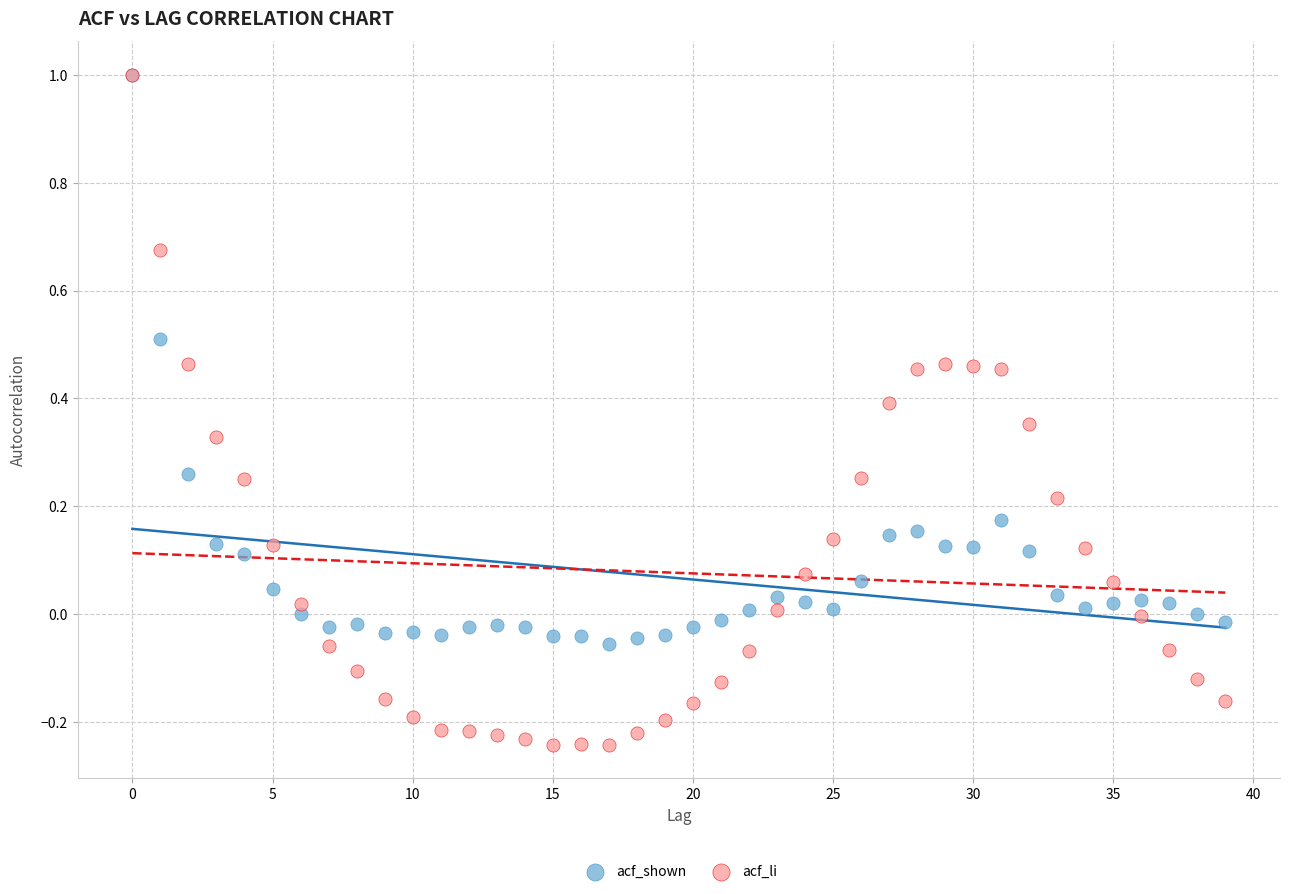

Which series has the largest Y range (max minus min)?

acf_li